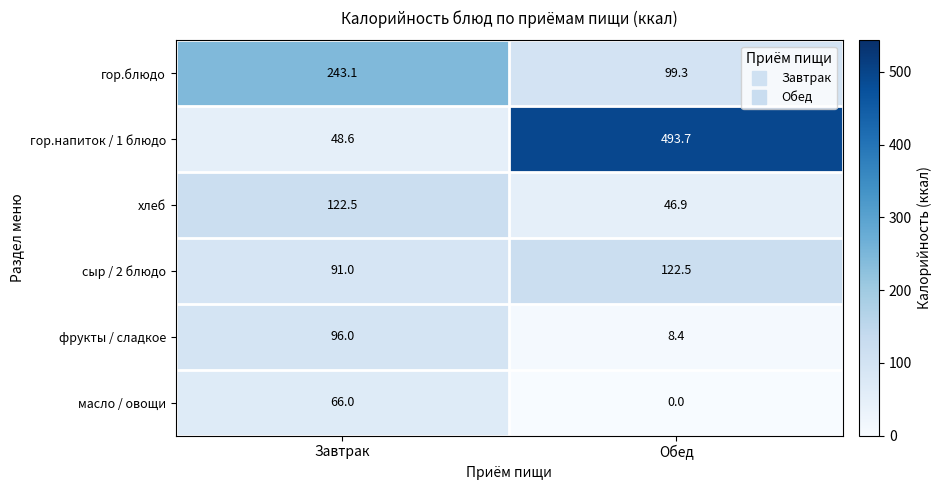

What is the average value of the сыр / 2 блюдо series?

106.8